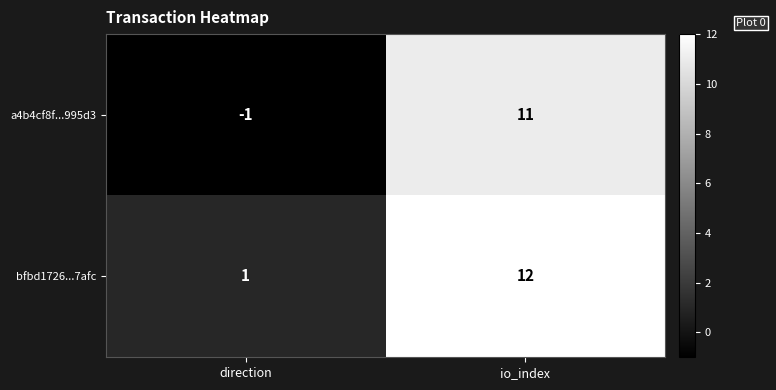

The bfbd1726...7afc series shows 1 at direction. True or false?

True